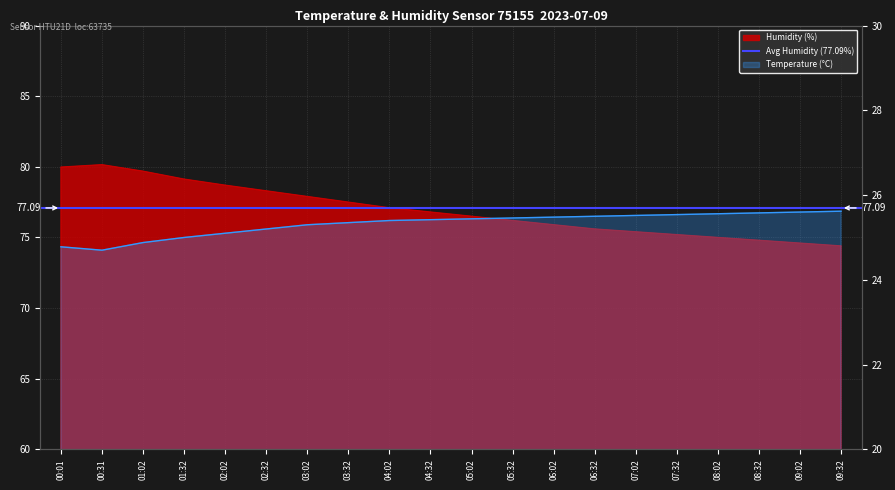

Rank the series by their maximum value, from highest to lowest.

humidity, temperature